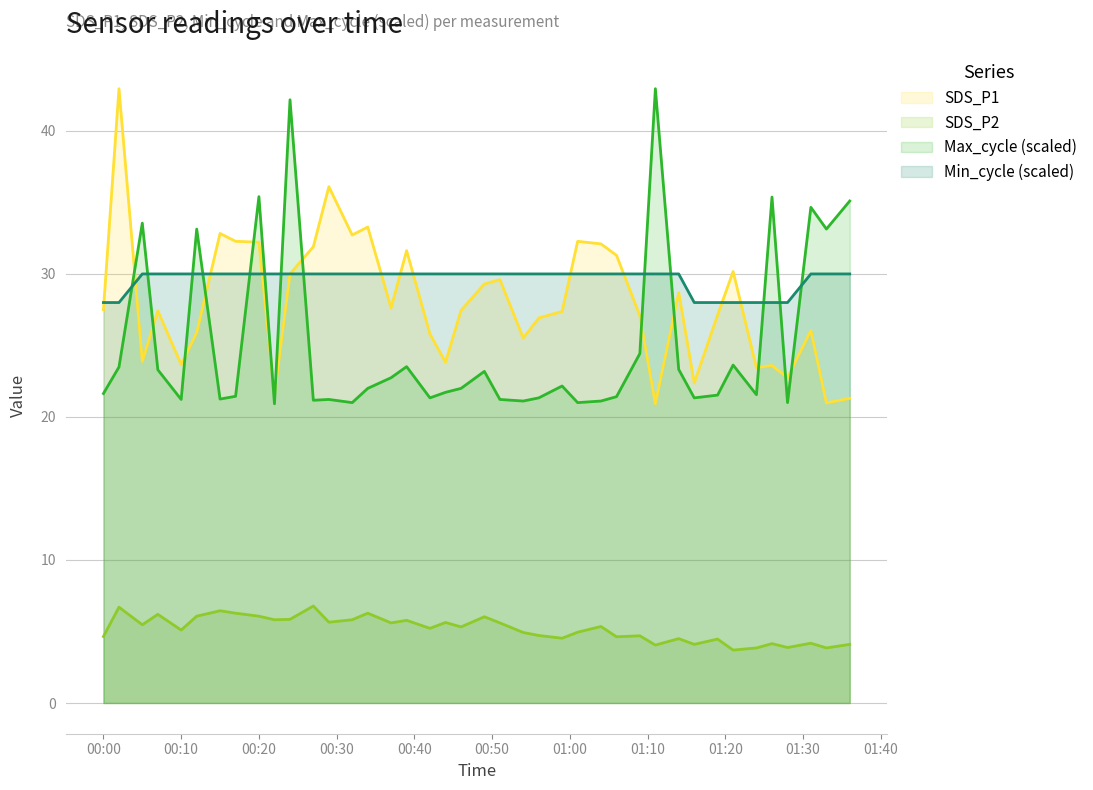

What is the label of the 11th point from the right?

2022/07/07 01:11